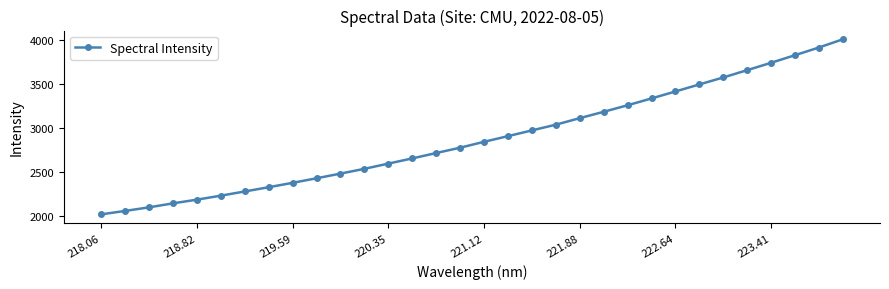

True or false: the data has more than 2 interior local peaks.

False